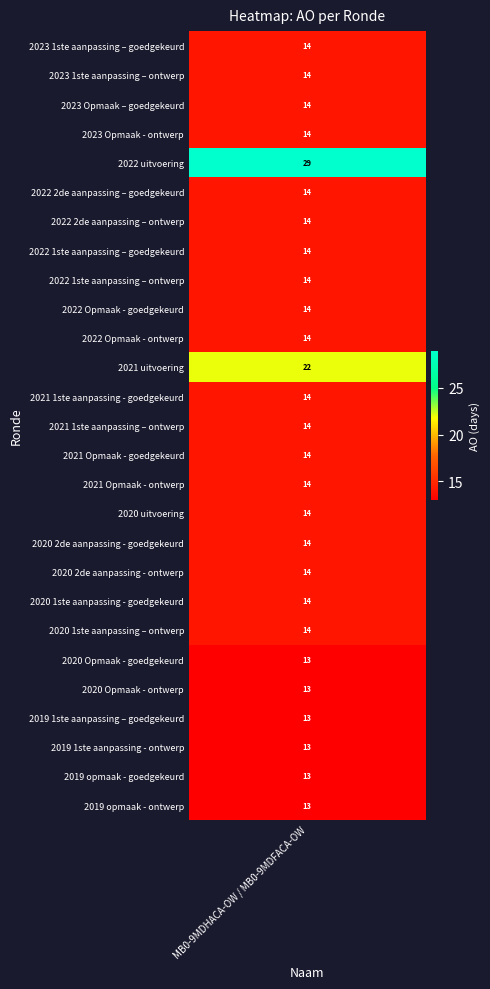

List the labels in order of value, largest first.

2022 uitvoering, 2021 uitvoering, 2023 1ste aanpassing – goedgekeurd, 2023 1ste aanpassing – ontwerp, 2023 Opmaak – goedgekeurd, 2023 Opmaak - ontwerp, 2022 2de aanpassing – goedgekeurd, 2022 2de aanpassing – ontwerp, 2022 1ste aanpassing – goedgekeurd, 2022 1ste aanpassing – ontwerp, 2022 Opmaak - goedgekeurd, 2022 Opmaak - ontwerp, 2021 1ste aanpassing - goedgekeurd, 2021 1ste aanpassing – ontwerp, 2021 Opmaak - goedgekeurd, 2021 Opmaak - ontwerp, 2020 uitvoering, 2020 2de aanpassing - goedgekeurd, 2020 2de aanpassing - ontwerp, 2020 1ste aanpassing - goedgekeurd, 2020 1ste aanpassing – ontwerp, 2020 Opmaak - goedgekeurd, 2020 Opmaak - ontwerp, 2019 1ste aanpassing – goedgekeurd, 2019 1ste aanpassing - ontwerp, 2019 opmaak - goedgekeurd, 2019 opmaak - ontwerp